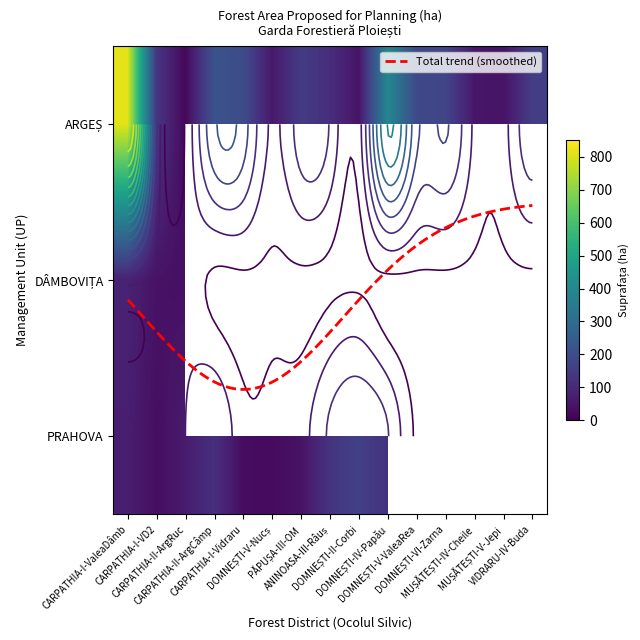

What is the highest value of the PRAHOVA series?

162.8